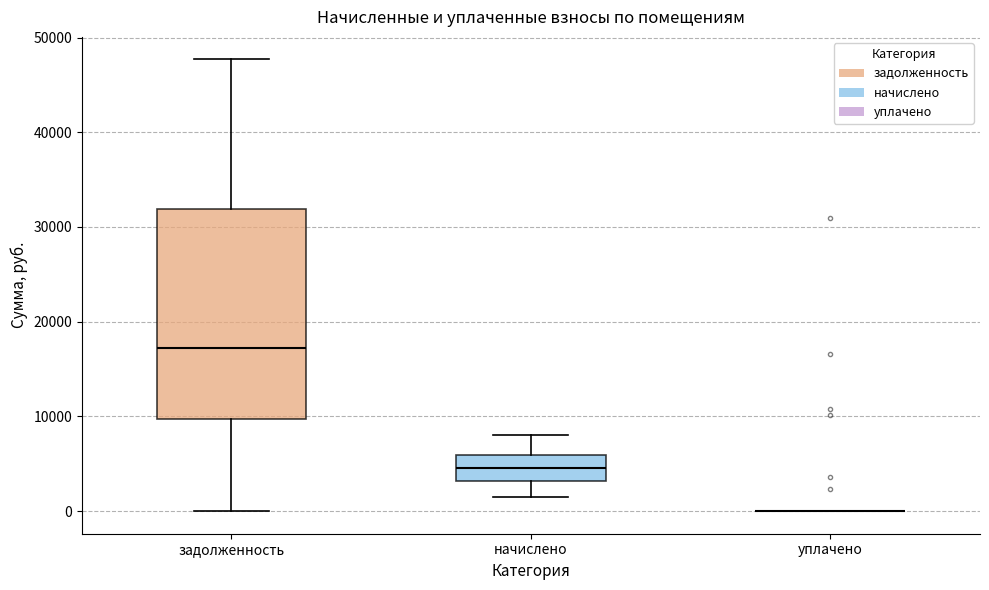

Reading left to right, transcribe this box plot: for each box, give where its median line is, the range the box spans, and where its two whiskers end, as read against the y-axis. The values are not printed on the chart, so give them approximately, as read against the axis.

задолженность: median 17000, box 10000 to 32000, whiskers 0 to 48000
начислено: median 5000, box 3000 to 6000, whiskers 2000 to 8000
уплачено: box collapsed to a line at 0, whiskers 0 to 0